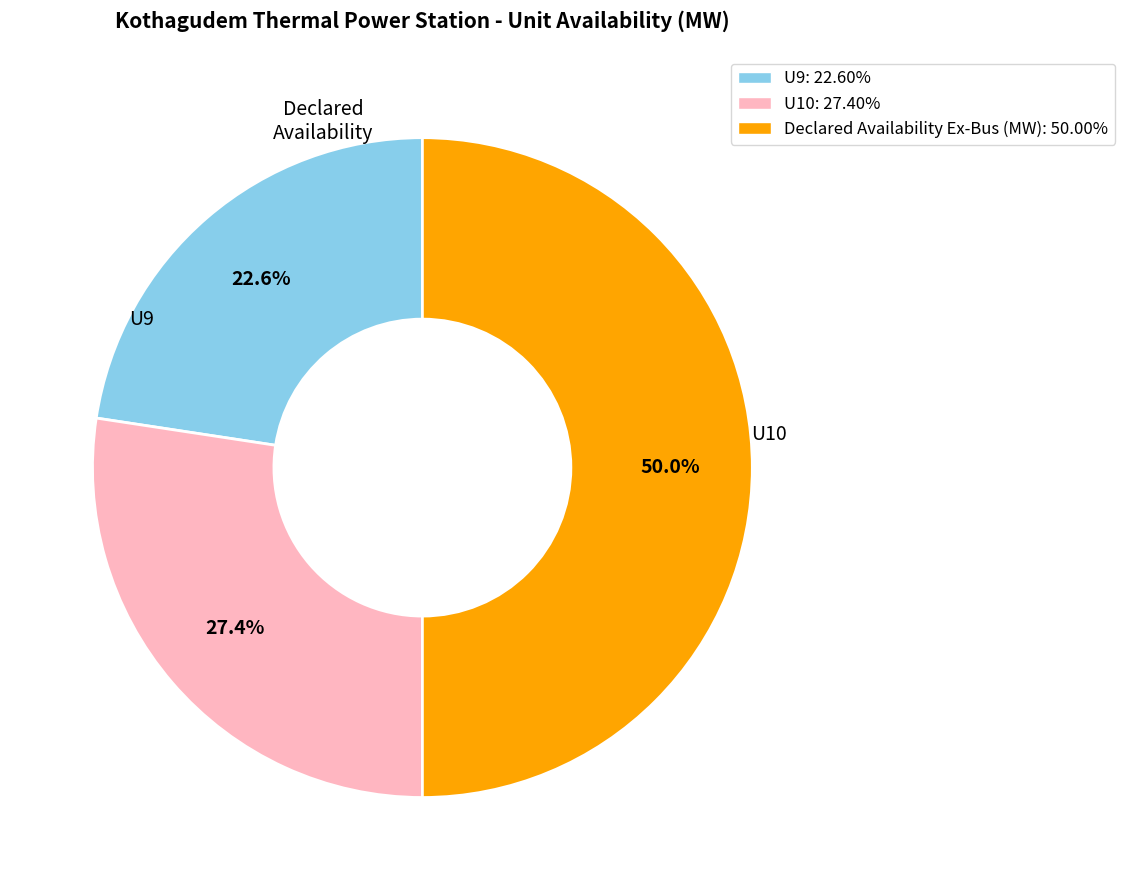

What is the ratio of the value at Declared Availability Ex-Bus (MW): 50.00% to the value at U10: 27.40%?

1.8